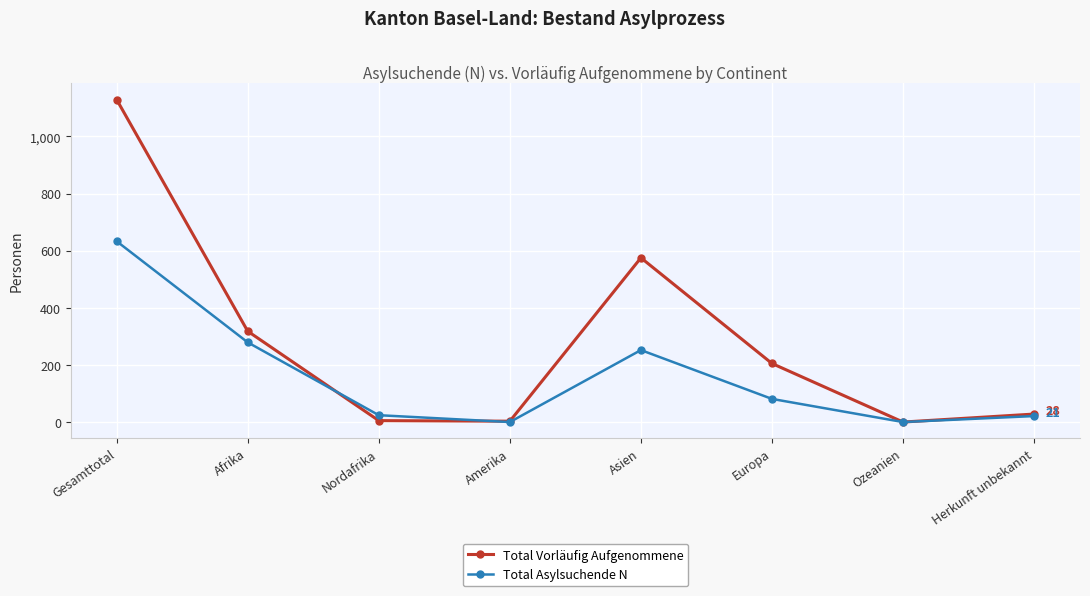

What is the value of the Total Asylsuchende N point at the 3rd from the left?

24